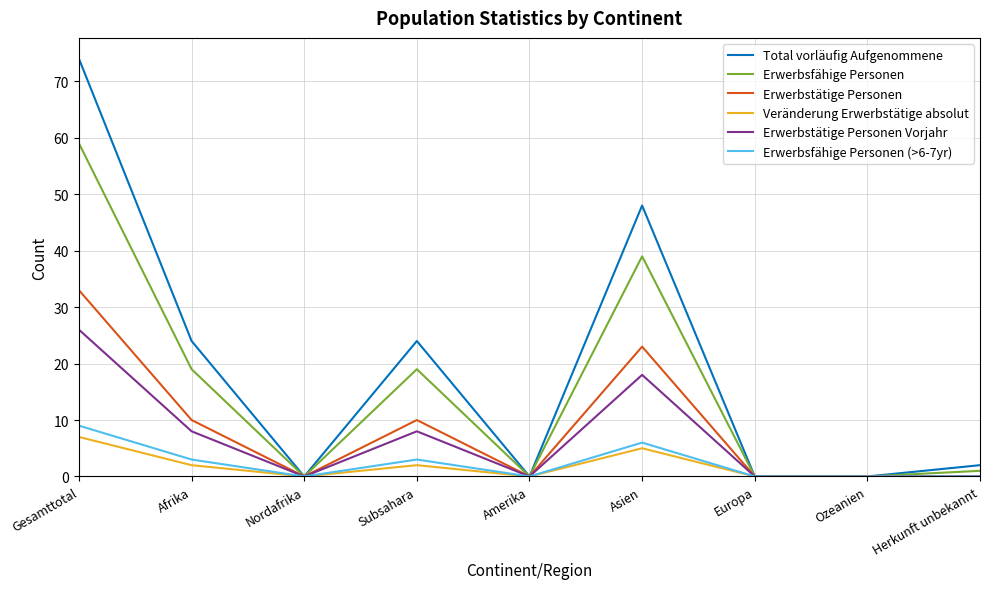

What is the maximum value for Erwerbsfähige Personen?

59